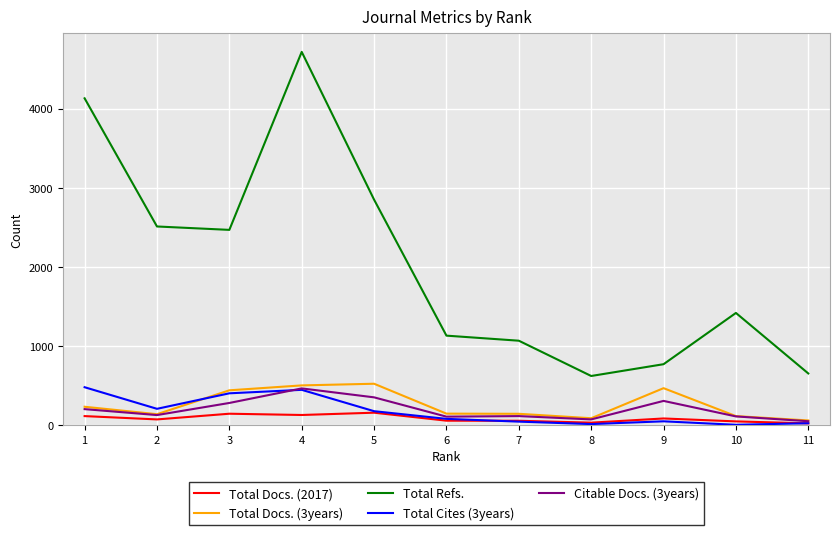

What are all the series names shown in the legend?

Total Docs. (2017), Total Docs. (3years), Total Refs., Total Cites (3years), Citable Docs. (3years)